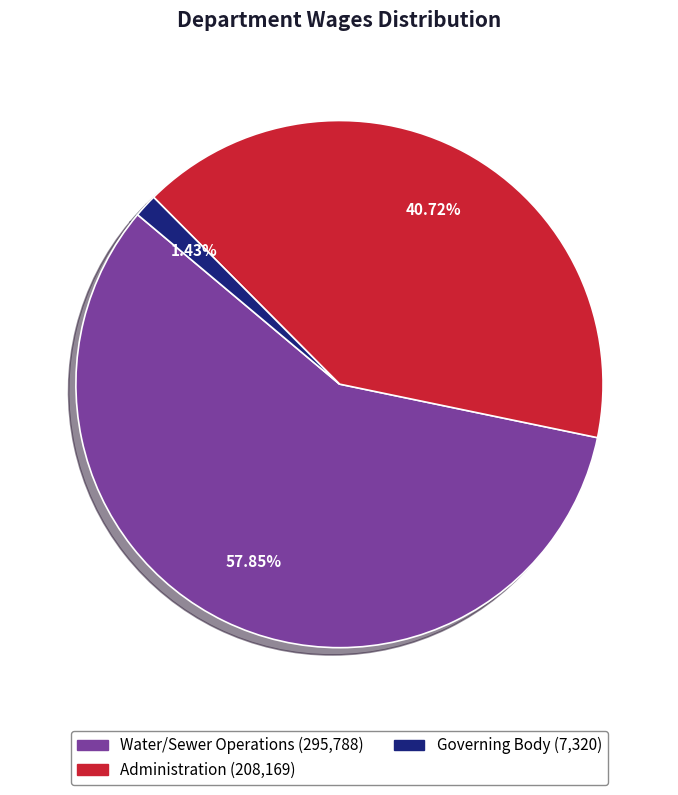

Which category has the biggest portion of the pie?

Water/Sewer Operations